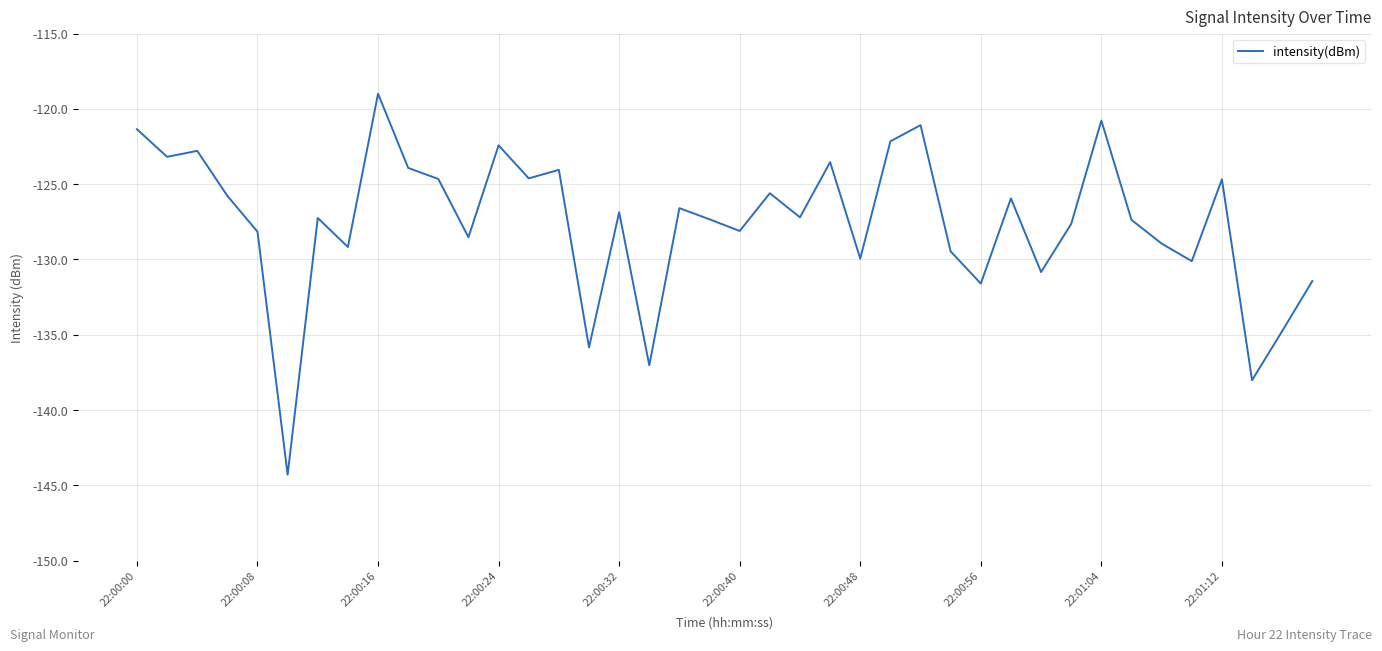

What is the greatest value displayed?

-119.0